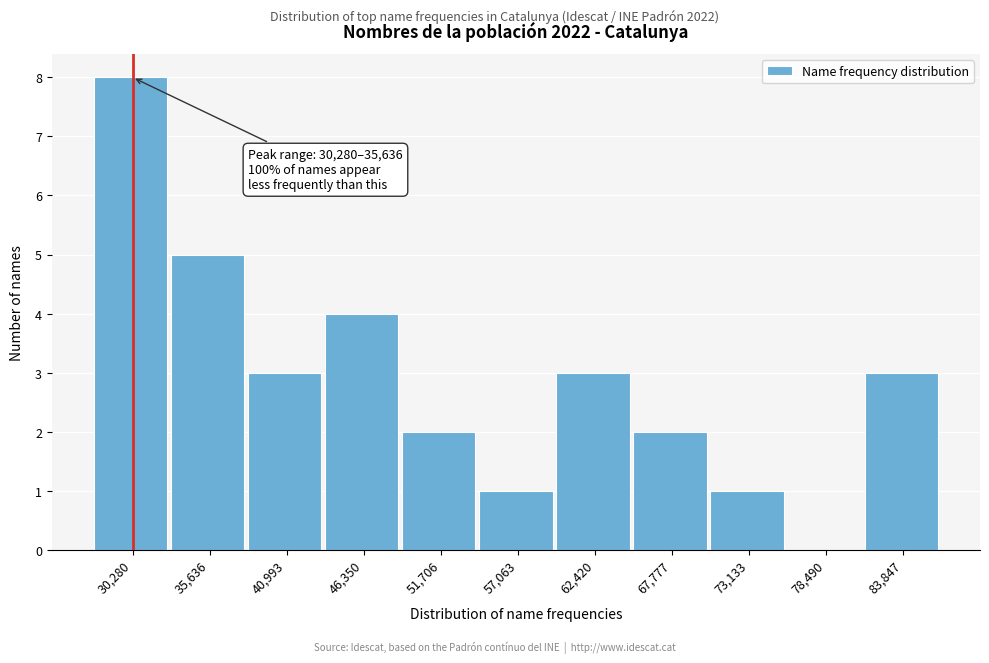

Reading right to left, extract all data points from this chart.

83,847=3	78,490=0	73,133=1	67,777=2	62,420=3	57,063=1	51,706=2	46,350=4	40,993=3	35,636=5	30,280=8